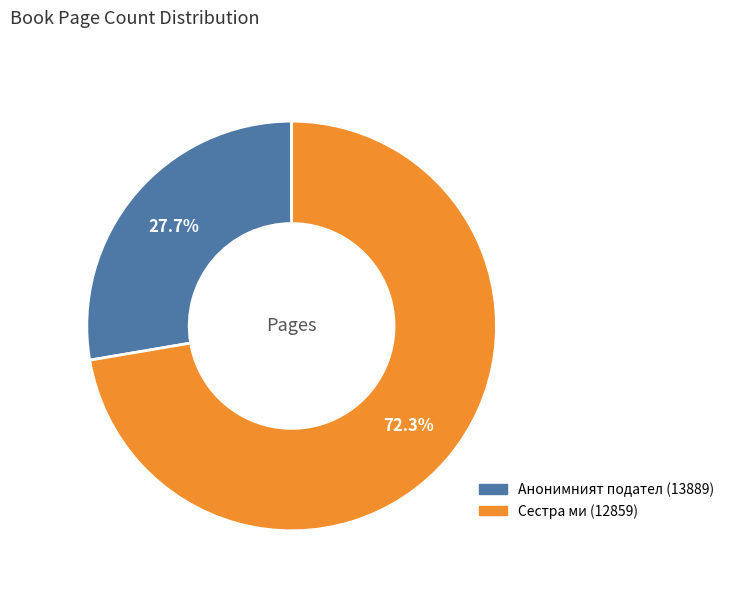

What percentage is the Анонимният подател (13889) slice, to the nearest percent?

28%